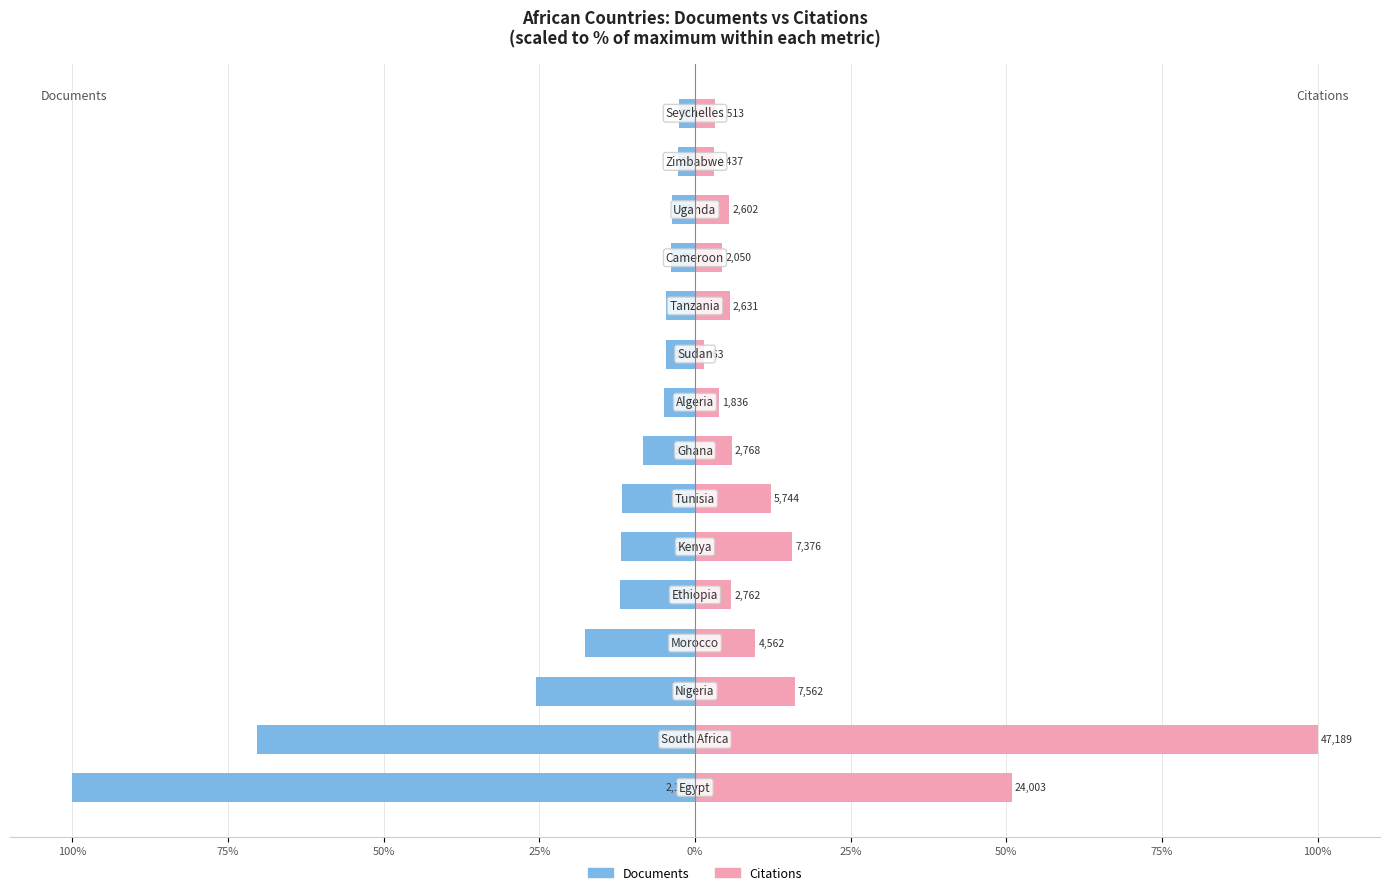

What are all the series names shown in the legend?

Documents, Citations